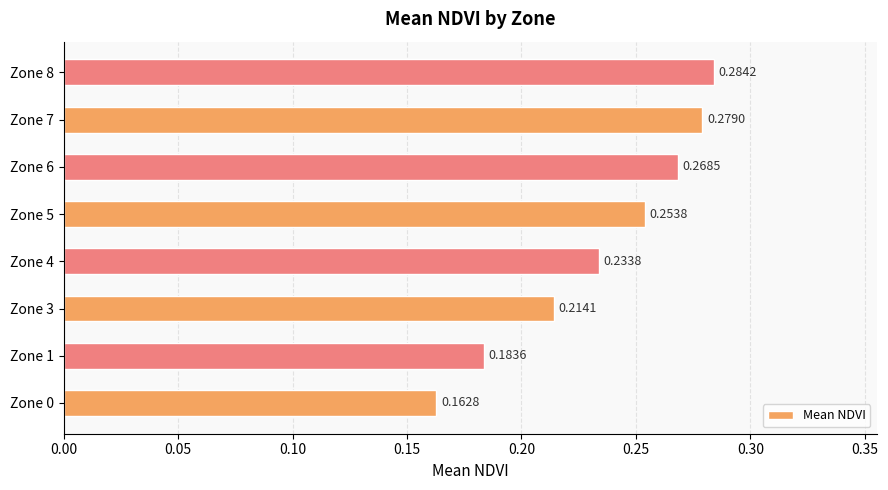

Rank the categories by value from lowest to highest.

Zone 0, Zone 1, Zone 3, Zone 4, Zone 5, Zone 6, Zone 7, Zone 8